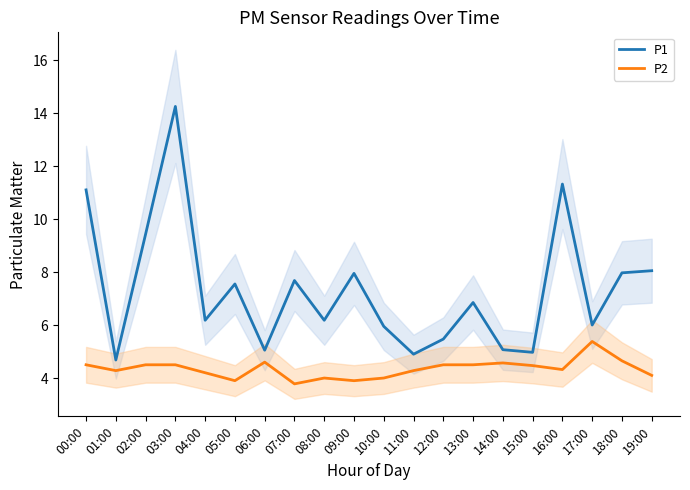

Reading left to right, what are all the values shown in this chart?

P1: 00:00=11.1	01:00=4.7	02:00=9.4	03:00=14.2	04:00=6.2	05:00=7.5	06:00=5.0	07:00=7.7	08:00=6.2	09:00=8.0	10:00=6.0	11:00=4.9	12:00=5.5	13:00=6.8	14:00=5.1	15:00=5.0	16:00=11.3	17:00=6.0	18:00=8.0	19:00=8.1
P2: 00:00=4.5	01:00=4.3	02:00=4.5	03:00=4.5	04:00=4.2	05:00=3.9	06:00=4.6	07:00=3.8	08:00=4.0	09:00=3.9	10:00=4.0	11:00=4.3	12:00=4.5	13:00=4.5	14:00=4.6	15:00=4.5	16:00=4.3	17:00=5.4	18:00=4.7	19:00=4.1